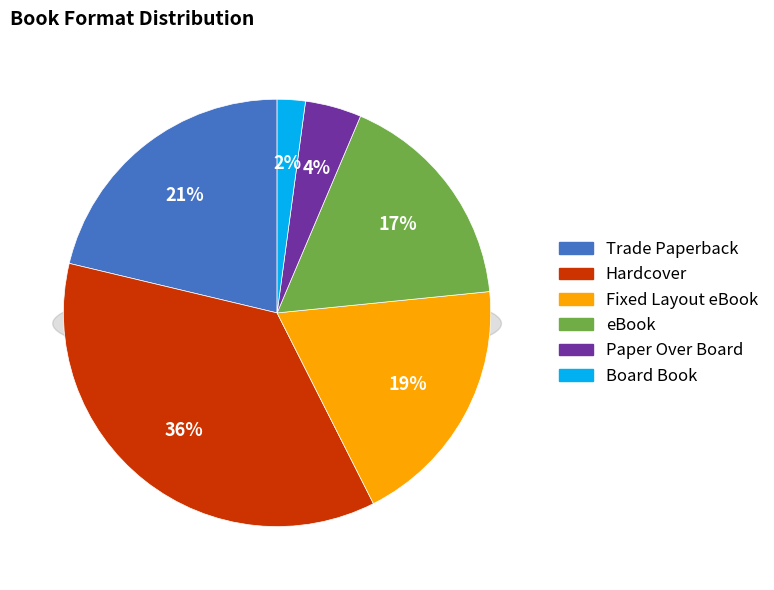

What percentage is the Hardcover slice, to the nearest percent?

36%